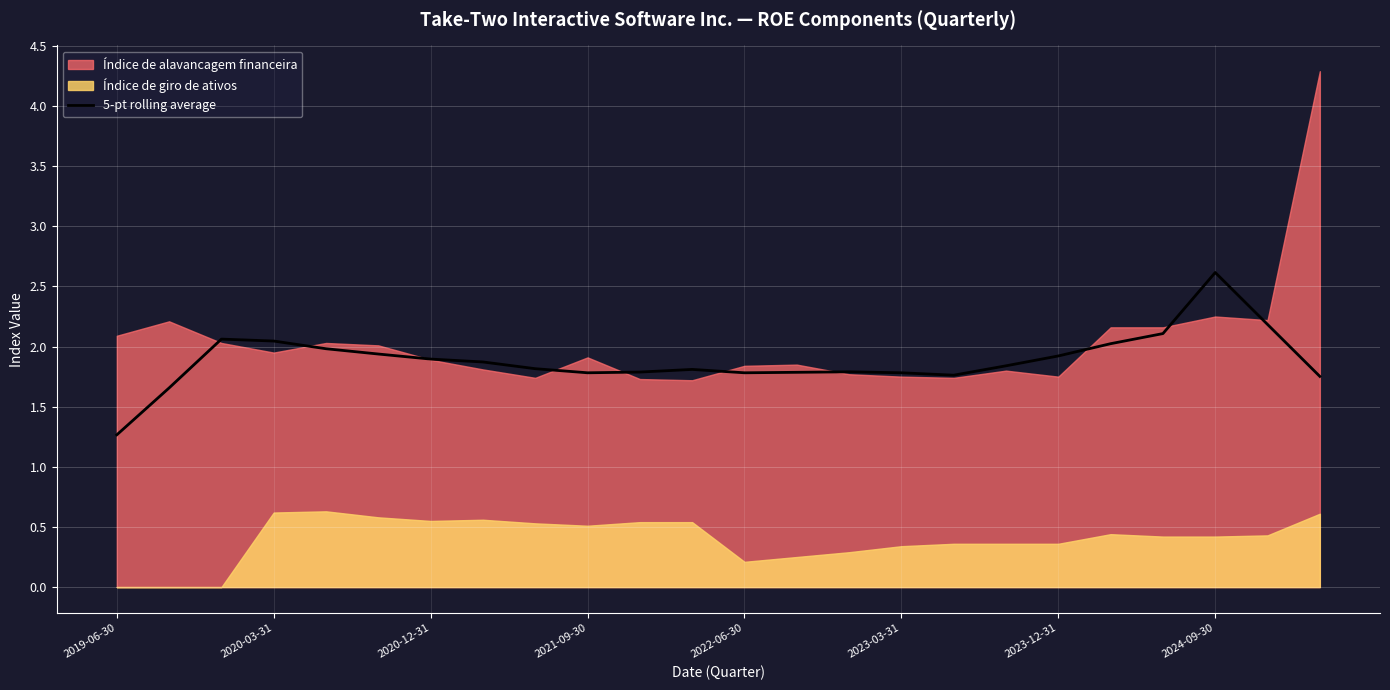

At which label is 5-pt rolling average closest to 1?

2019-06-30